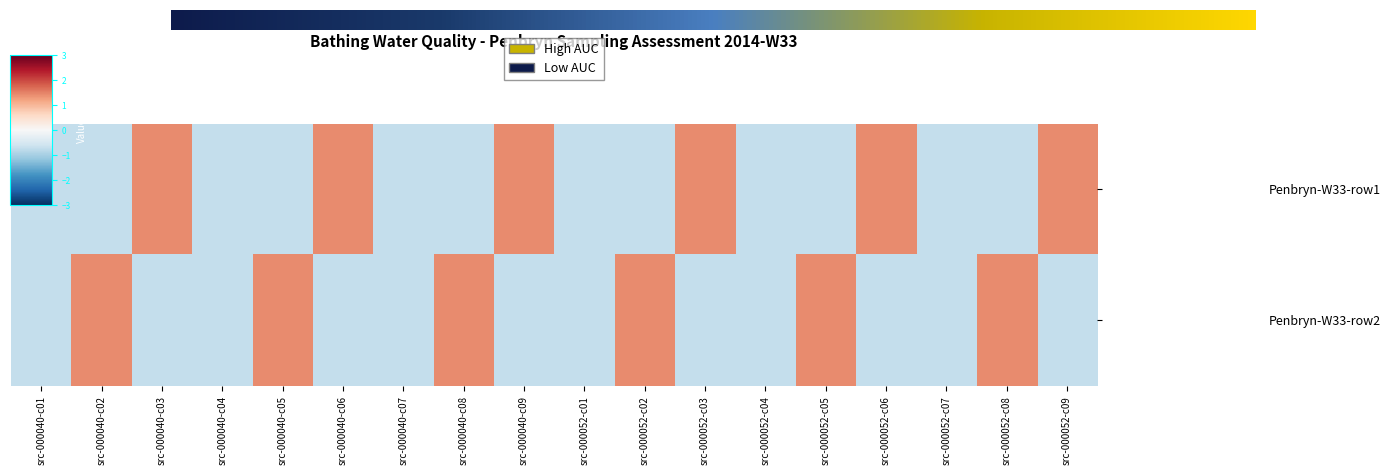

Which series has the largest total across all categories?

Penbryn-W33-row1